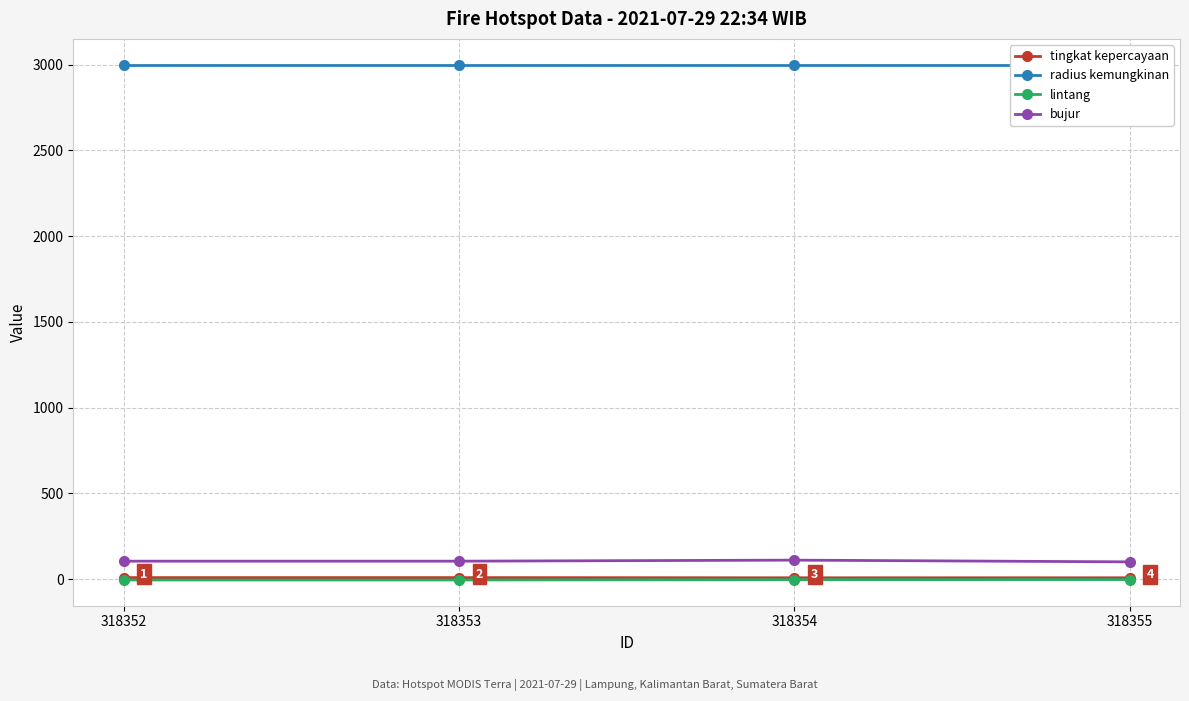

What is the total value across all series at 318355?

3106.6